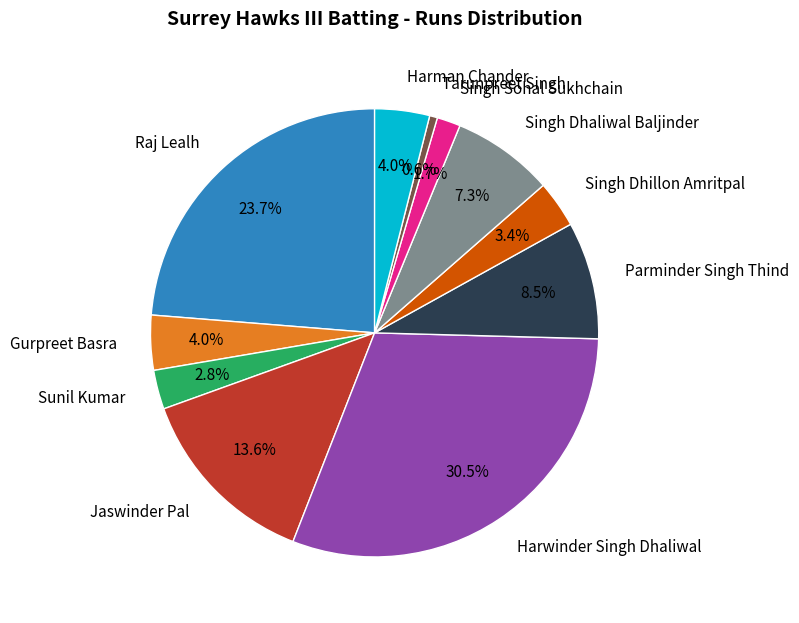

Between Singh Dhaliwal Baljinder and Singh Dhillon Amritpal, which is larger?

Singh Dhaliwal Baljinder